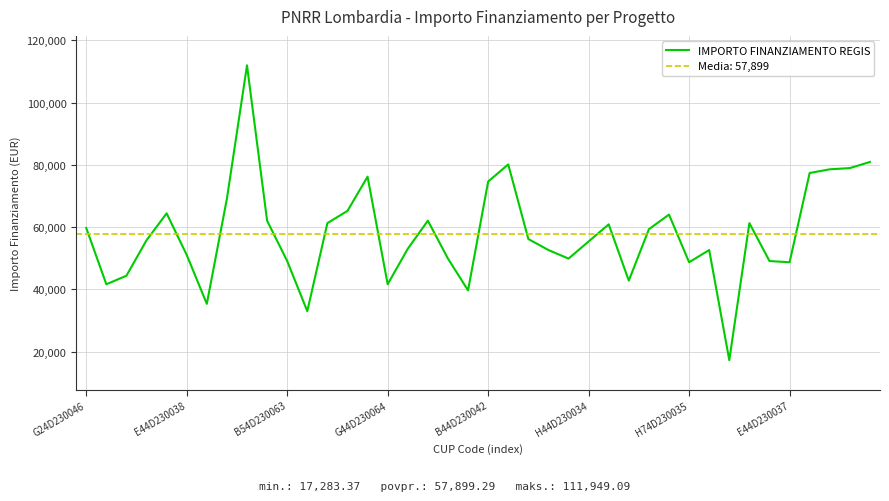

What is the smallest value displayed?

17283.4